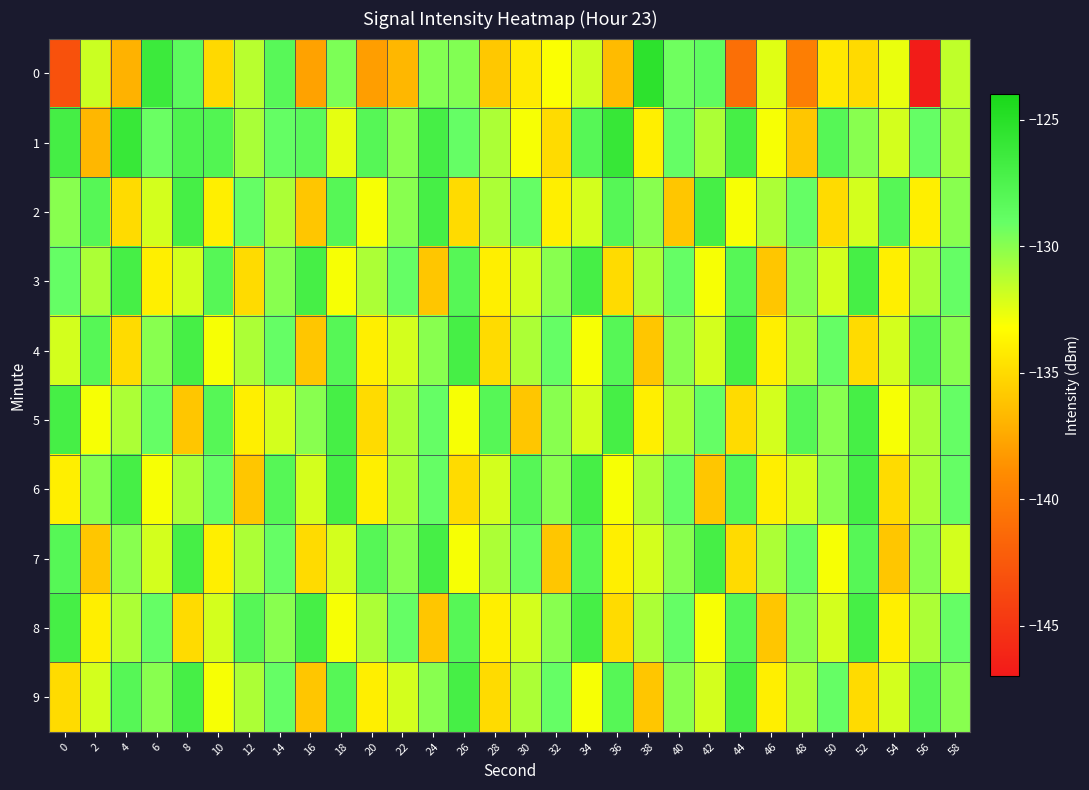

Reading right to left, what are all the values shown in this chart?

0: 58=-131.5	56=-146.8	54=-132.7	52=-135.0	50=-134.3	48=-139.9	46=-132.4	44=-141.0	42=-128.7	40=-129.3	38=-125.3	36=-136.6	34=-131.8	32=-133.1	30=-134.2	28=-135.9	26=-129.8	24=-129.9	22=-136.8	20=-138.0	18=-129.7	16=-137.8	14=-128.2	12=-131.3	10=-135.1	8=-128.5	6=-126.3	4=-137.0	2=-131.8	0=-143.0
1: 58=-131.0	56=-129.0	54=-132.0	52=-130.0	50=-128.0	48=-136.0	46=-133.0	44=-127.0	42=-131.0	40=-129.0	38=-134.0	36=-126.0	34=-128.0	32=-135.0	30=-133.0	28=-131.0	26=-129.0	24=-127.0	22=-130.0	20=-128.0	18=-132.5	16=-128.4	14=-129.0	12=-130.9	10=-127.8	8=-127.6	6=-129.2	4=-126.1	2=-136.8	0=-127.0
2: 58=-130.0	56=-134.0	54=-128.0	52=-132.0	50=-135.0	48=-129.0	46=-131.0	44=-133.0	42=-127.0	40=-136.0	38=-130.0	36=-128.0	34=-132.0	32=-134.0	30=-129.0	28=-131.0	26=-135.0	24=-127.0	22=-130.0	20=-133.0	18=-128.0	16=-136.0	14=-131.0	12=-129.0	10=-134.0	8=-127.0	6=-132.0	4=-135.0	2=-128.0	0=-130.0
3: 58=-129.0	56=-131.0	54=-134.0	52=-127.0	50=-132.0	48=-130.0	46=-136.0	44=-128.0	42=-133.0	40=-129.0	38=-131.0	36=-135.0	34=-127.0	32=-130.0	30=-132.0	28=-134.0	26=-128.0	24=-136.0	22=-129.0	20=-131.0	18=-133.0	16=-127.0	14=-130.0	12=-135.0	10=-128.0	8=-132.0	6=-134.0	4=-127.0	2=-131.0	0=-129.0
4: 58=-130.0	56=-128.0	54=-132.0	52=-135.0	50=-129.0	48=-131.0	46=-134.0	44=-127.0	42=-132.0	40=-130.0	38=-136.0	36=-128.0	34=-133.0	32=-129.0	30=-131.0	28=-135.0	26=-127.0	24=-130.0	22=-132.0	20=-134.0	18=-128.0	16=-136.0	14=-129.0	12=-131.0	10=-133.0	8=-127.0	6=-130.0	4=-135.0	2=-128.0	0=-132.0
5: 58=-129.0	56=-131.0	54=-133.0	52=-127.0	50=-130.0	48=-128.0	46=-132.0	44=-135.0	42=-129.0	40=-131.0	38=-134.0	36=-127.0	34=-132.0	32=-130.0	30=-136.0	28=-128.0	26=-133.0	24=-129.0	22=-131.0	20=-135.0	18=-127.0	16=-130.0	14=-132.0	12=-134.0	10=-128.0	8=-136.0	6=-129.0	4=-131.0	2=-133.0	0=-127.0
6: 58=-129.0	56=-131.0	54=-135.0	52=-127.0	50=-130.0	48=-132.0	46=-134.0	44=-128.0	42=-136.0	40=-129.0	38=-131.0	36=-133.0	34=-127.0	32=-130.0	30=-128.0	28=-132.0	26=-135.0	24=-129.0	22=-131.0	20=-134.0	18=-127.0	16=-132.0	14=-128.0	12=-136.0	10=-129.0	8=-131.0	6=-133.0	4=-127.0	2=-130.0	0=-134.0
7: 58=-132.0	56=-130.0	54=-136.0	52=-128.0	50=-133.0	48=-129.0	46=-131.0	44=-135.0	42=-127.0	40=-130.0	38=-132.0	36=-134.0	34=-128.0	32=-136.0	30=-129.0	28=-131.0	26=-133.0	24=-127.0	22=-130.0	20=-128.0	18=-132.0	16=-135.0	14=-129.0	12=-131.0	10=-134.0	8=-127.0	6=-132.0	4=-130.0	2=-136.0	0=-128.0
8: 58=-129.0	56=-131.0	54=-134.0	52=-127.0	50=-132.0	48=-130.0	46=-136.0	44=-128.0	42=-133.0	40=-129.0	38=-131.0	36=-135.0	34=-127.0	32=-130.0	30=-132.0	28=-134.0	26=-128.0	24=-136.0	22=-129.0	20=-131.0	18=-133.0	16=-127.0	14=-130.0	12=-128.0	10=-132.0	8=-135.0	6=-129.0	4=-131.0	2=-134.0	0=-127.0
9: 58=-130.0	56=-128.0	54=-132.0	52=-135.0	50=-129.0	48=-131.0	46=-134.0	44=-127.0	42=-132.0	40=-130.0	38=-136.0	36=-128.0	34=-133.0	32=-129.0	30=-131.0	28=-135.0	26=-127.0	24=-130.0	22=-132.0	20=-134.0	18=-128.0	16=-136.0	14=-129.0	12=-131.0	10=-133.0	8=-127.0	6=-130.0	4=-128.0	2=-132.0	0=-135.0